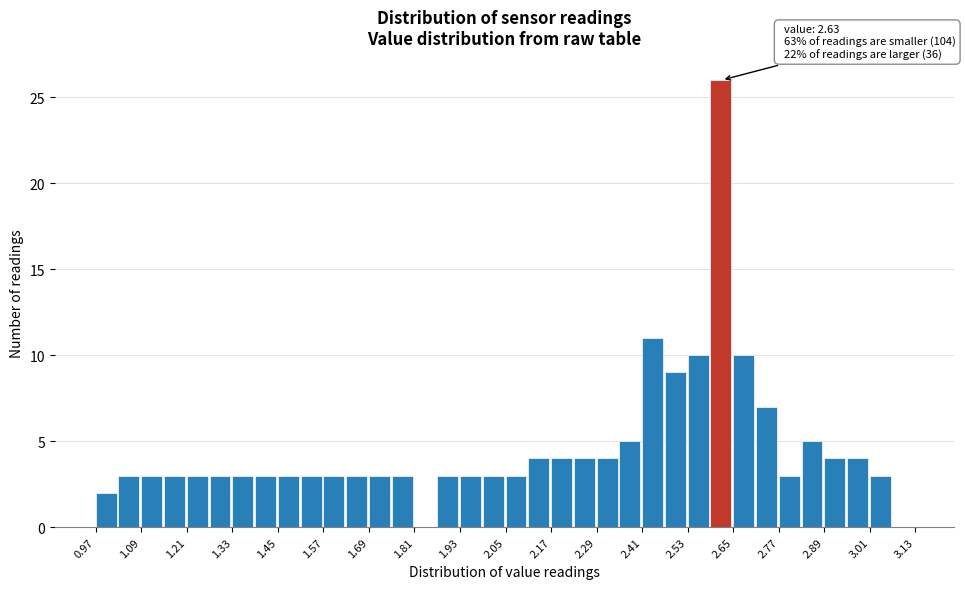

Around what value on the x-axis is the tallest bar? Give the approximate position of its centre, as read against the axis.

2.62